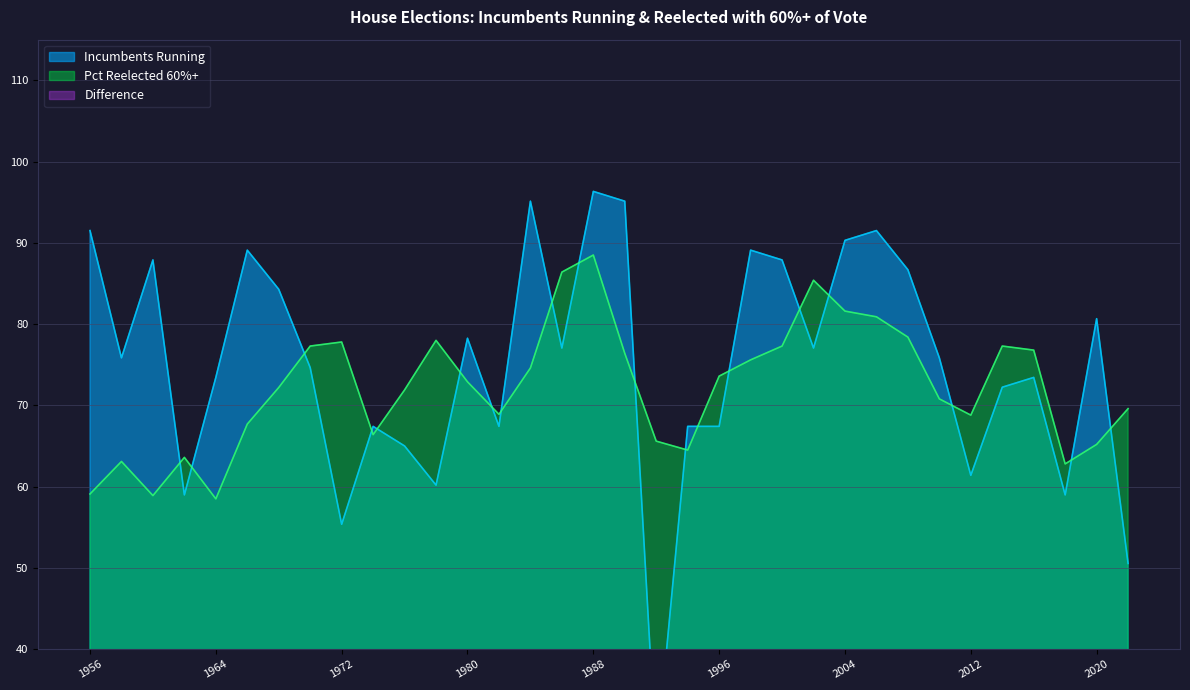

At which label is Pct Reelected 60%+ closest to 73?

1980